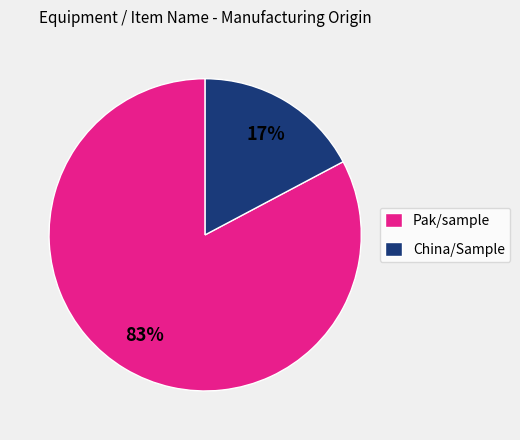

To the nearest percent, what is the average slice percentage?

50%